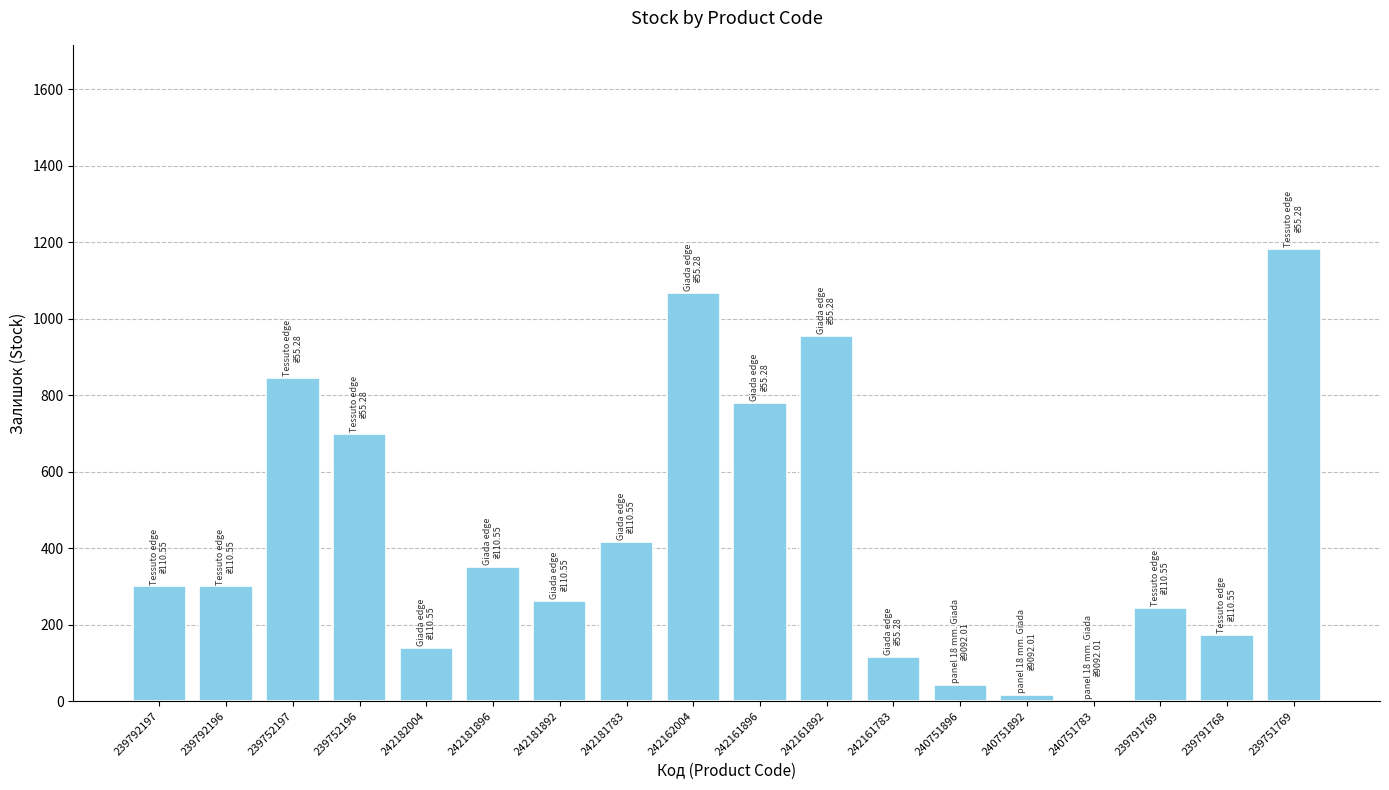

What is the difference between the values at 240751896 and 242161896?

738